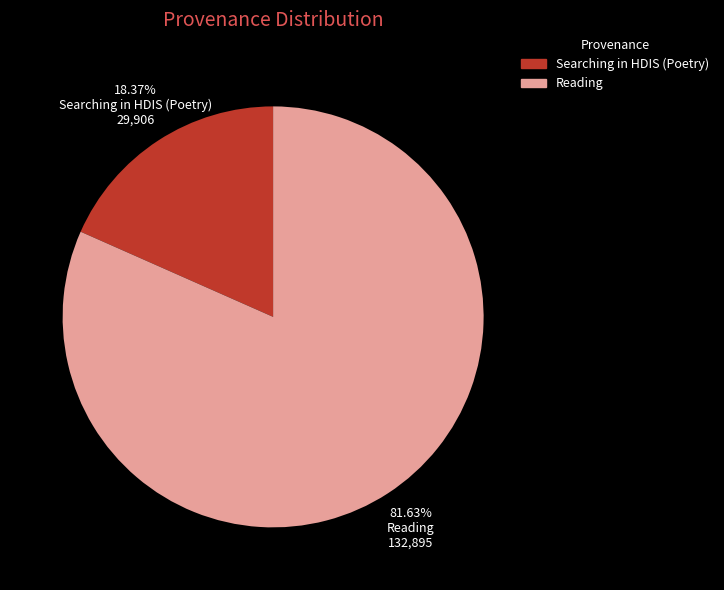

Does any single category account for the majority?

Yes